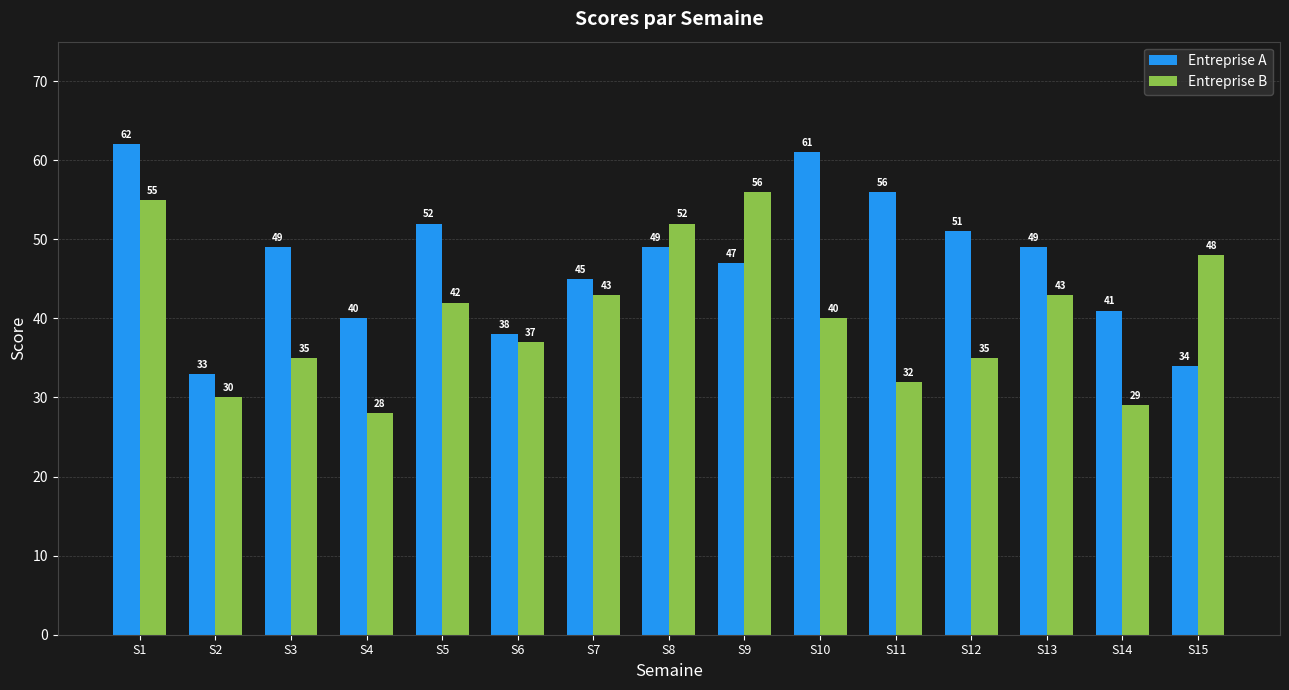

Reading left to right, transcribe all the data shown in this chart.

Entreprise A: 62	33	49	40	52	38	45	49	47	61	56	51	49	41	34
Entreprise B: 55	30	35	28	42	37	43	52	56	40	32	35	43	29	48